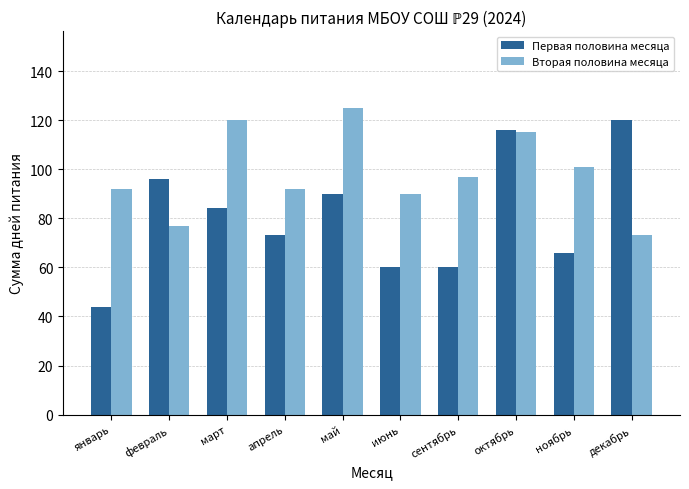

Where does the Вторая половина месяца series first go above 97?

март